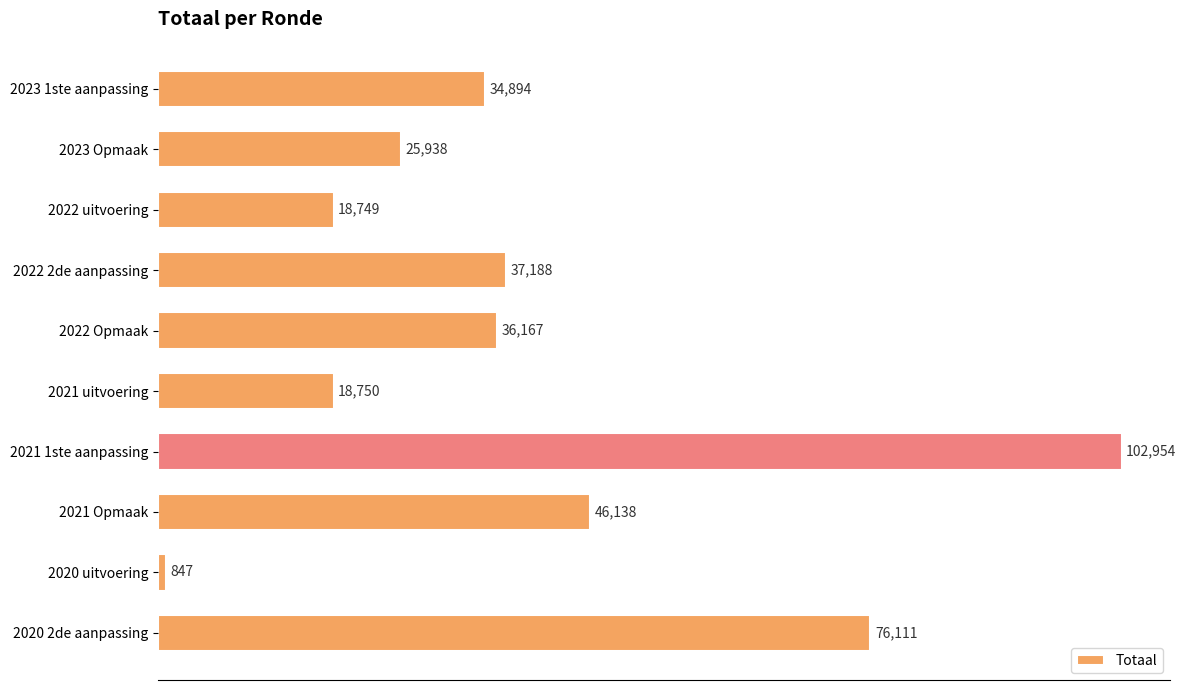

What is the average value?

39774